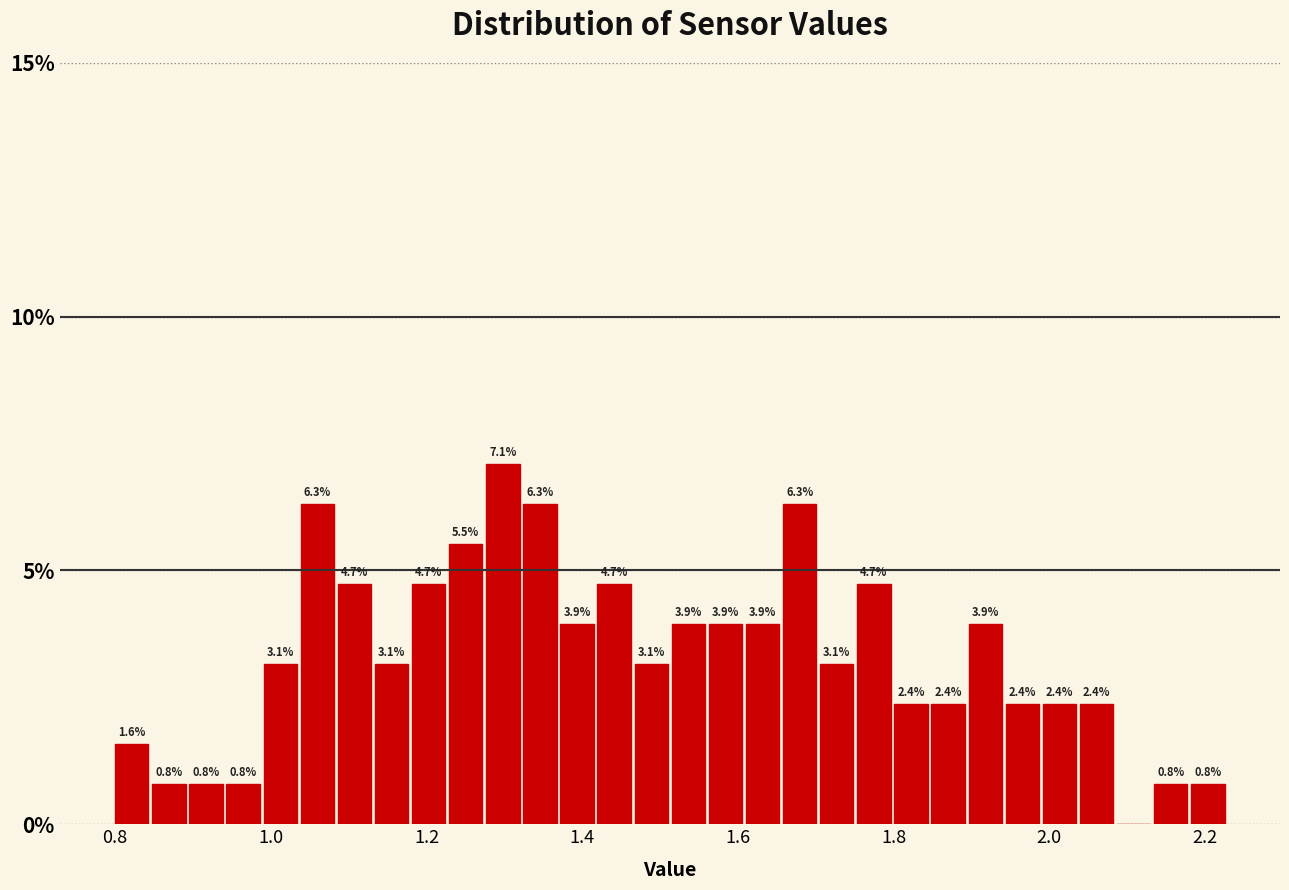

Around what value on the x-axis is the tallest bar? Give the approximate position of its centre, as read against the axis.

1.30